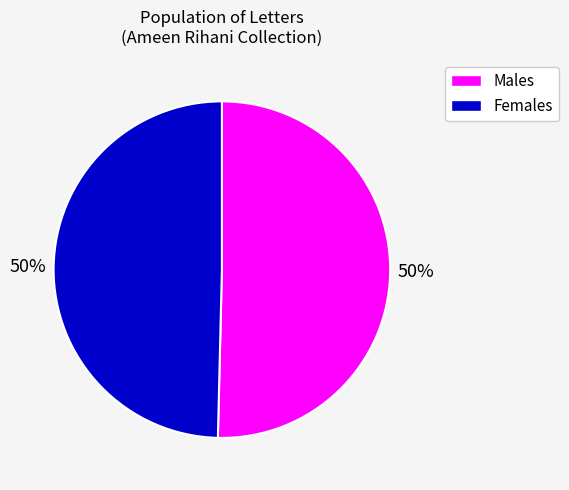

To the nearest percent, what is the average slice percentage?

50%